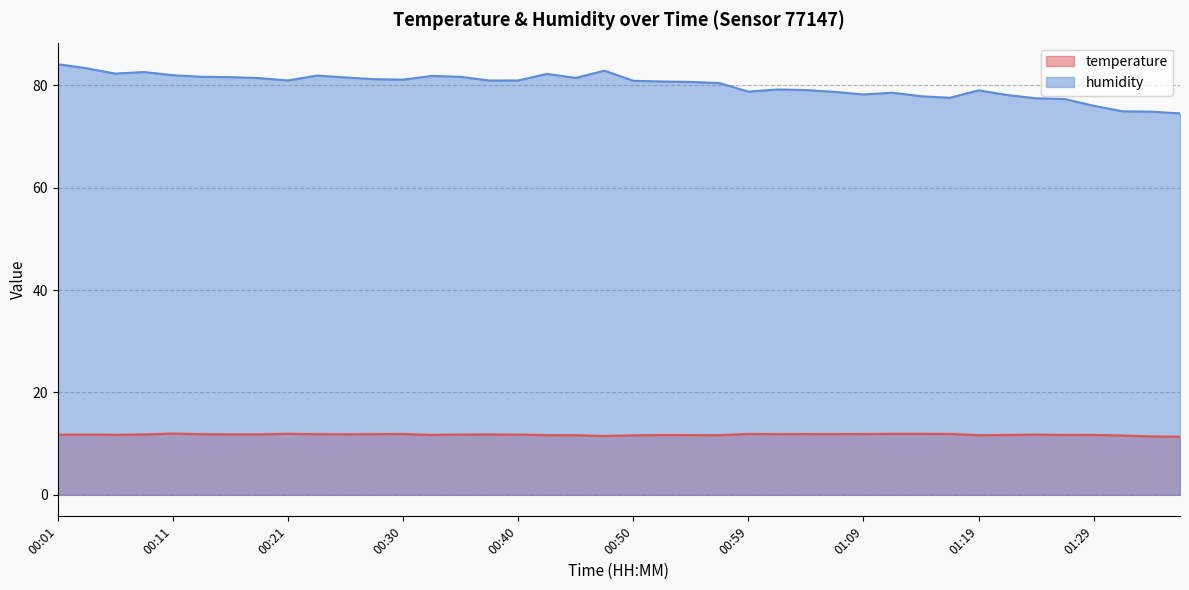

Does the chart display data point markers on the line(s)?

No